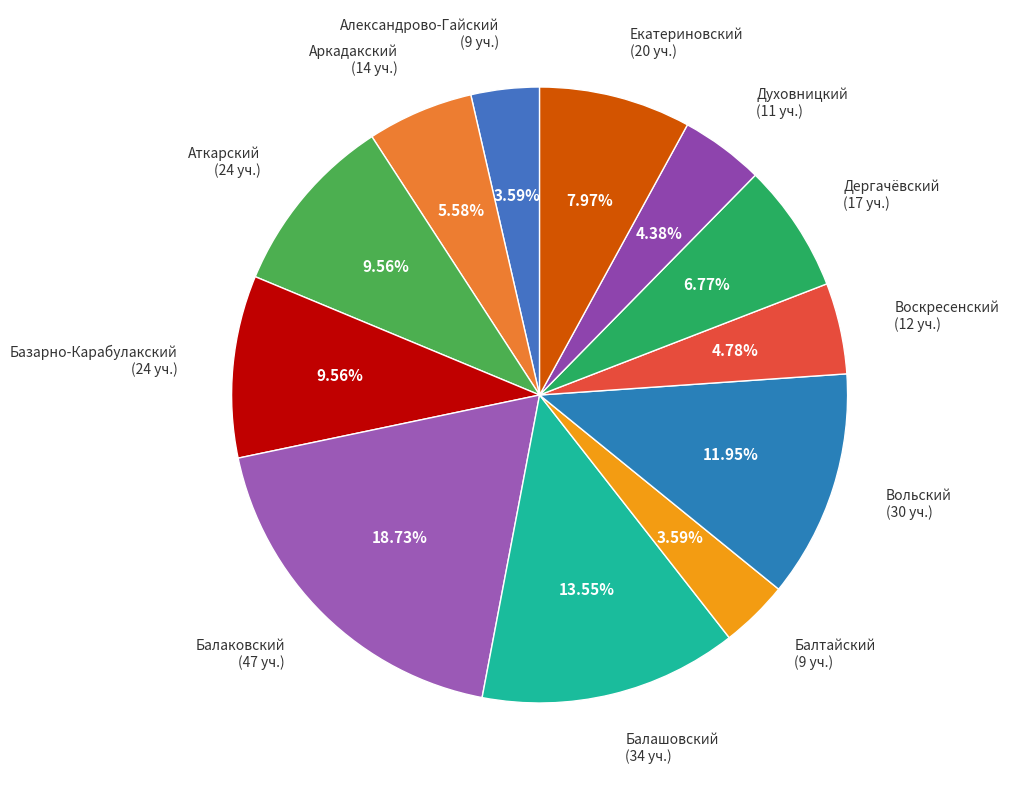

Count the number of slices in the pie.

12